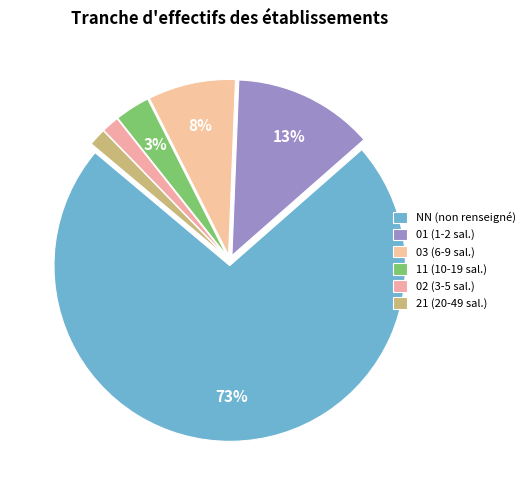

Is there any slice that represents more than half of the pie?

Yes